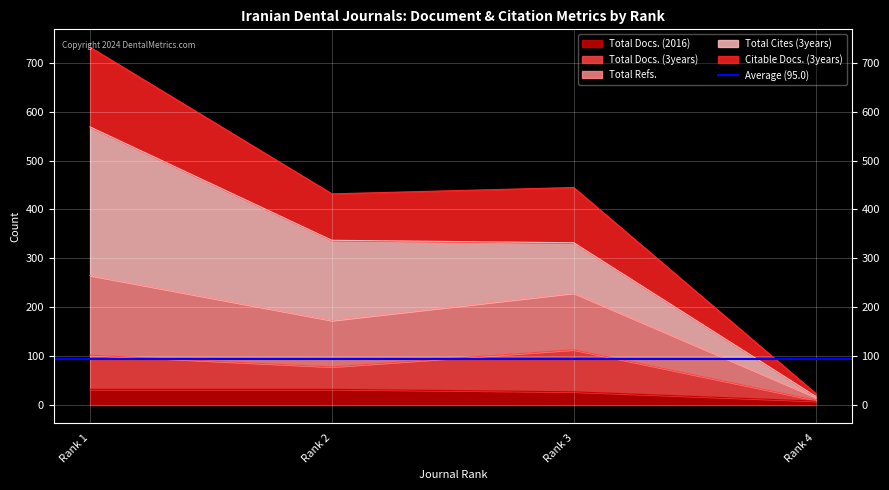

What is the highest value of the Total Docs. (2016) series?

32